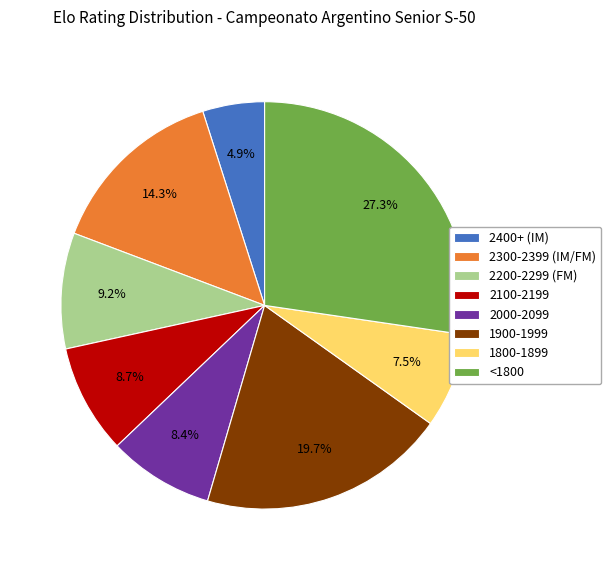

Approximately how many times larger is the value at <1800 compared to 2100-2199?

3.1